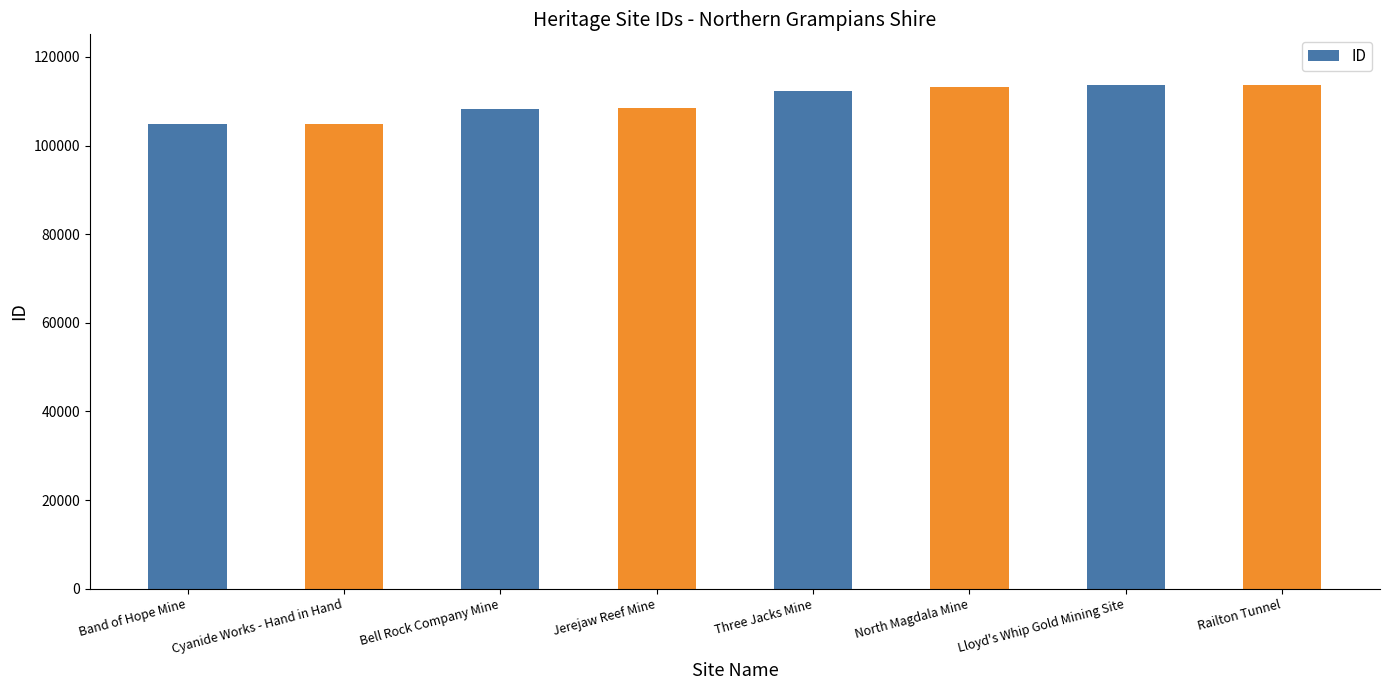

The value at North Magdala Mine is 163444. True or false?

False